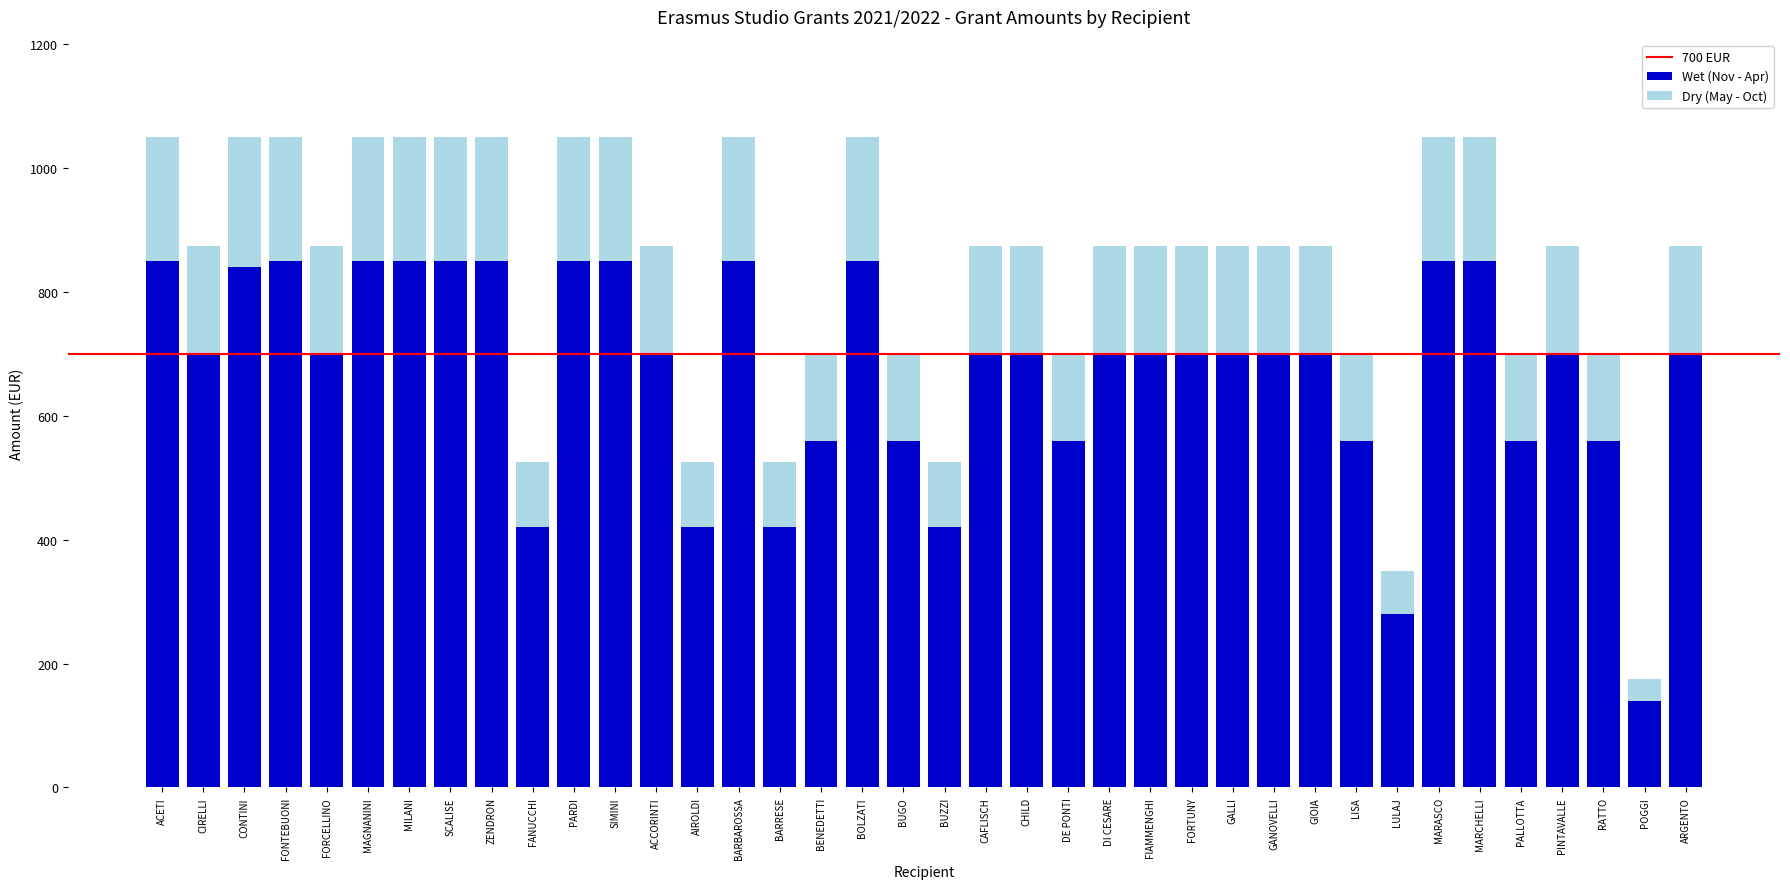

What is the sum of all Wet (Nov - Apr) values?

25600